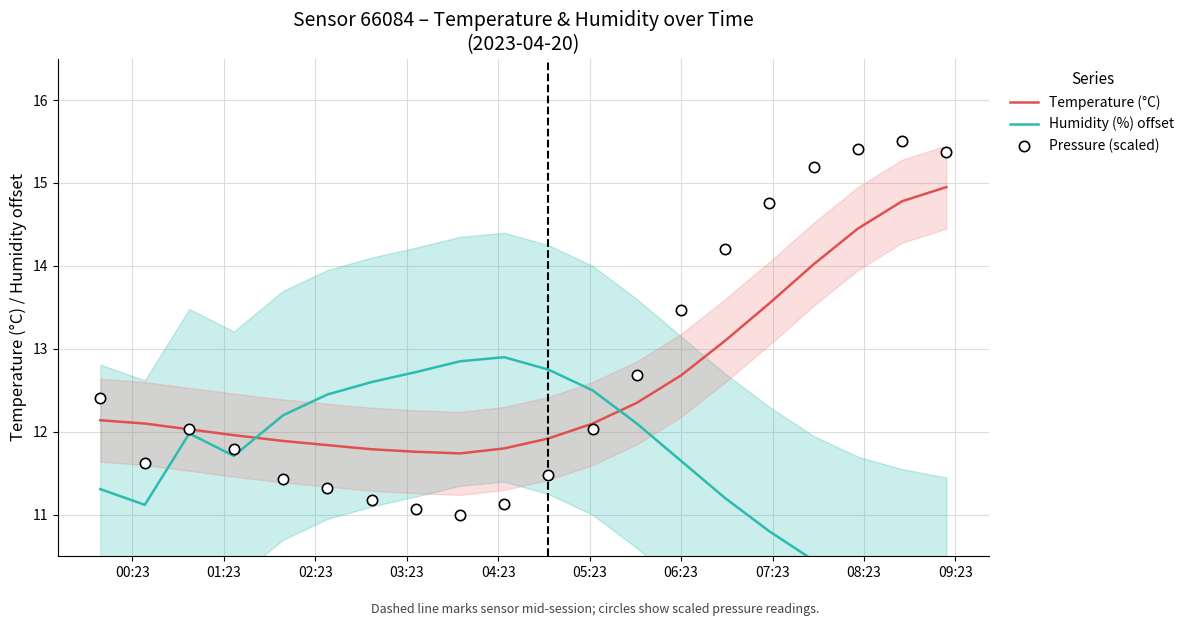

Which series contains the highest Y value?

Pressure (scaled)